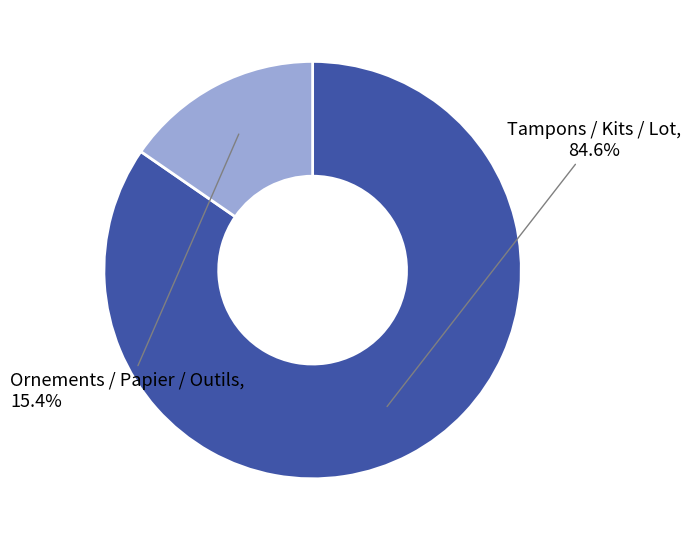

How many slices are in this pie chart?

2